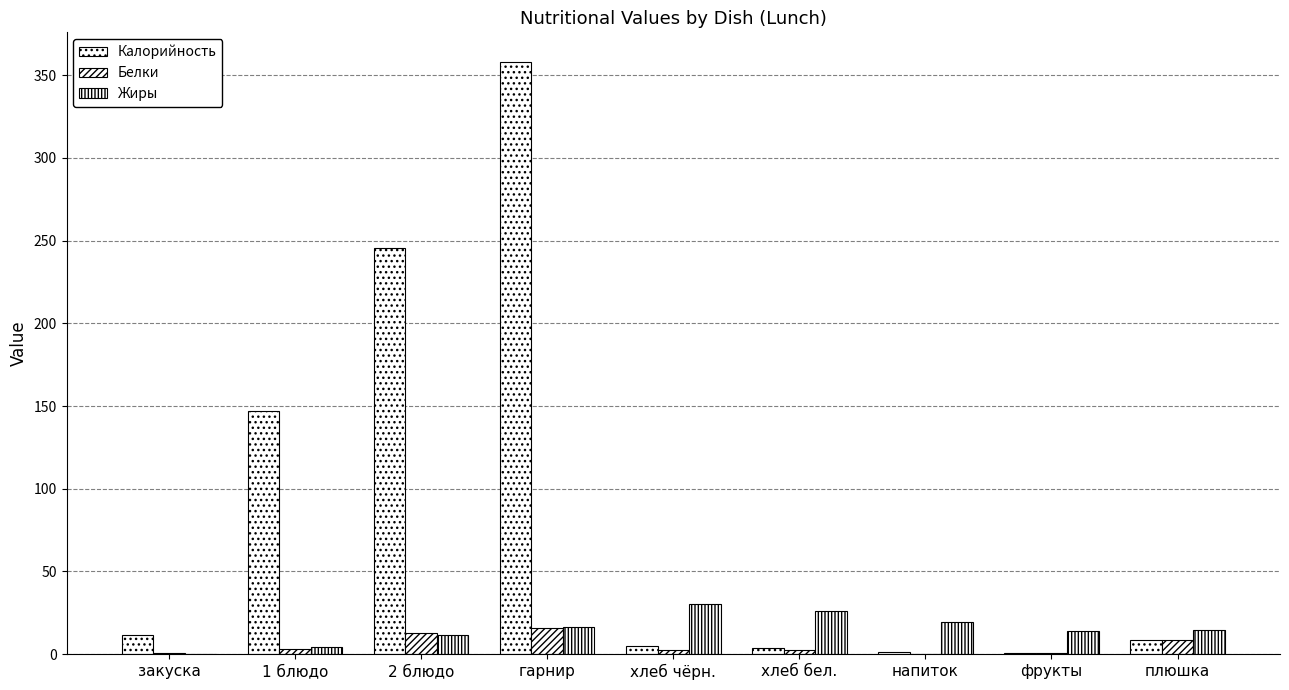

What is the smallest value displayed?

0.1